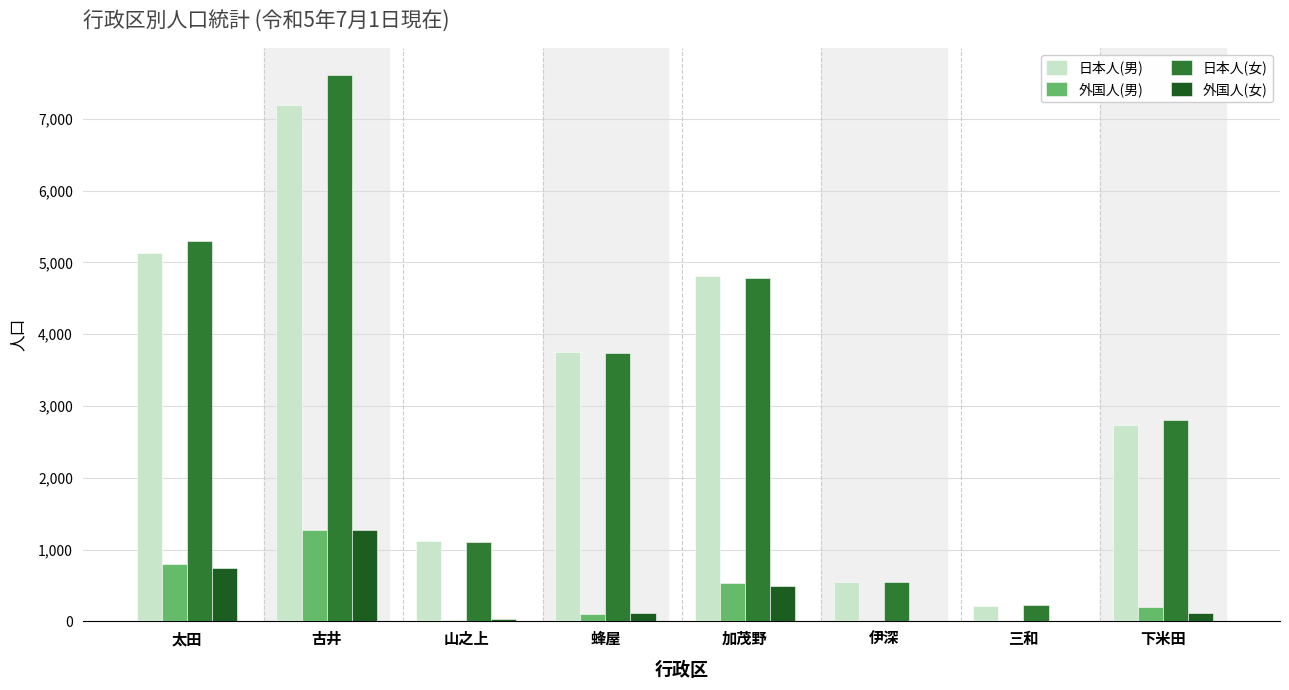

What is the average value of the 日本人(男) series?

3188